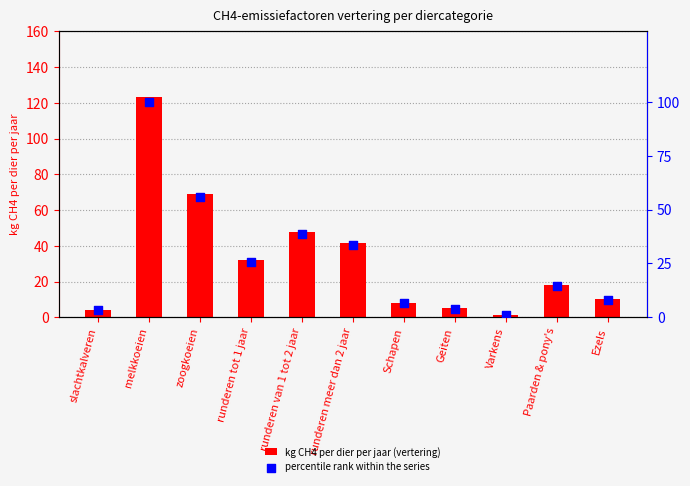

What are all the series names shown in the legend?

kg CH4 per dier per jaar (vertering), percentile rank within the series